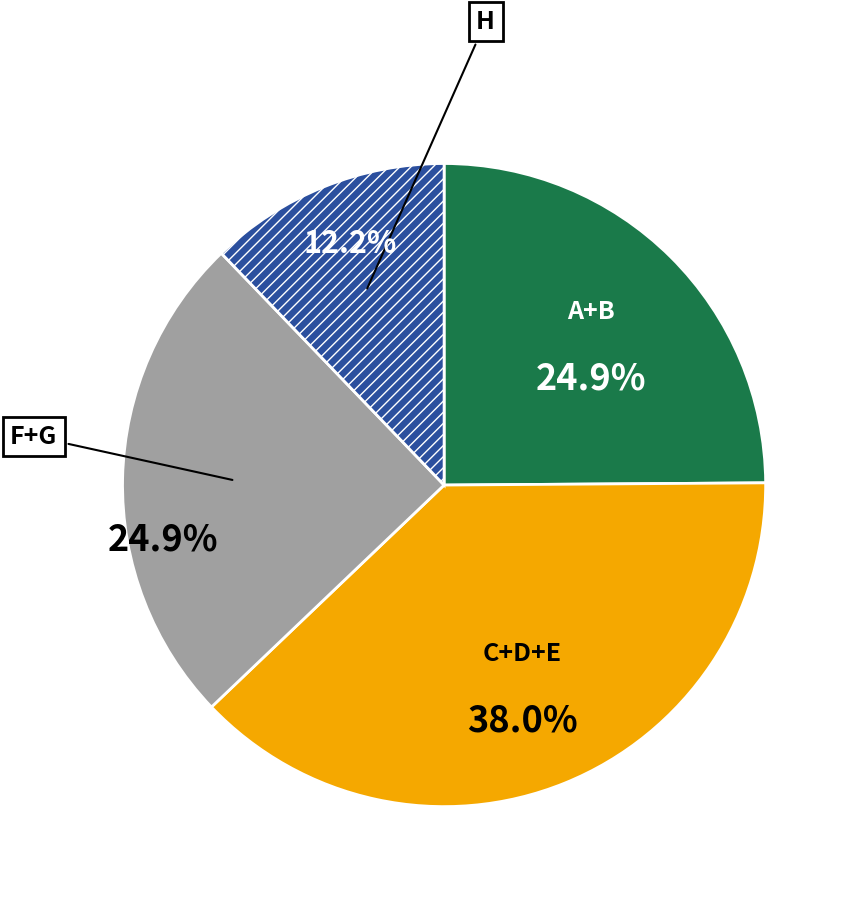

Between H and F+G, which is larger?

F+G